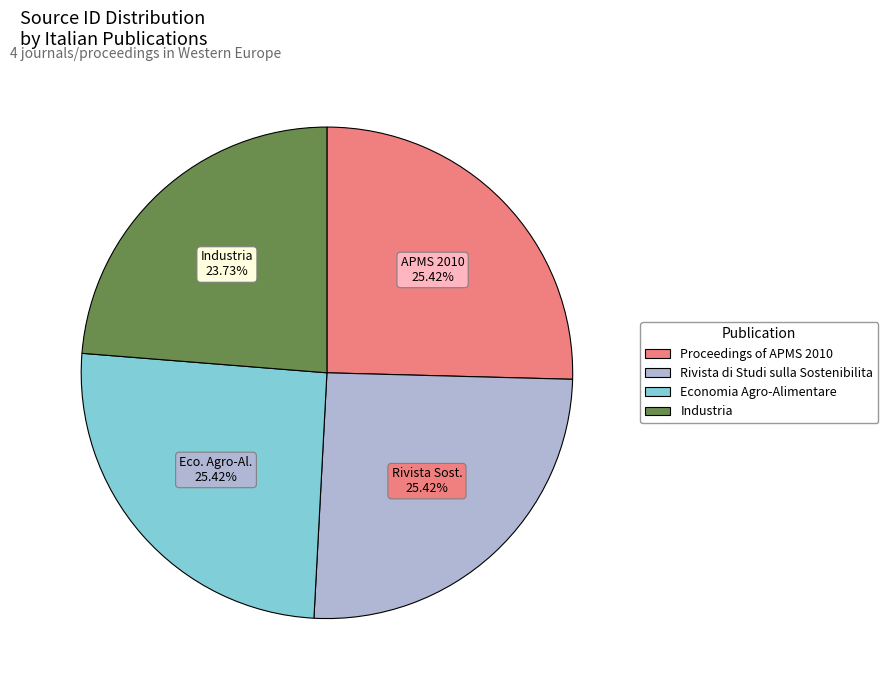

Which slice is the smallest?

Industria